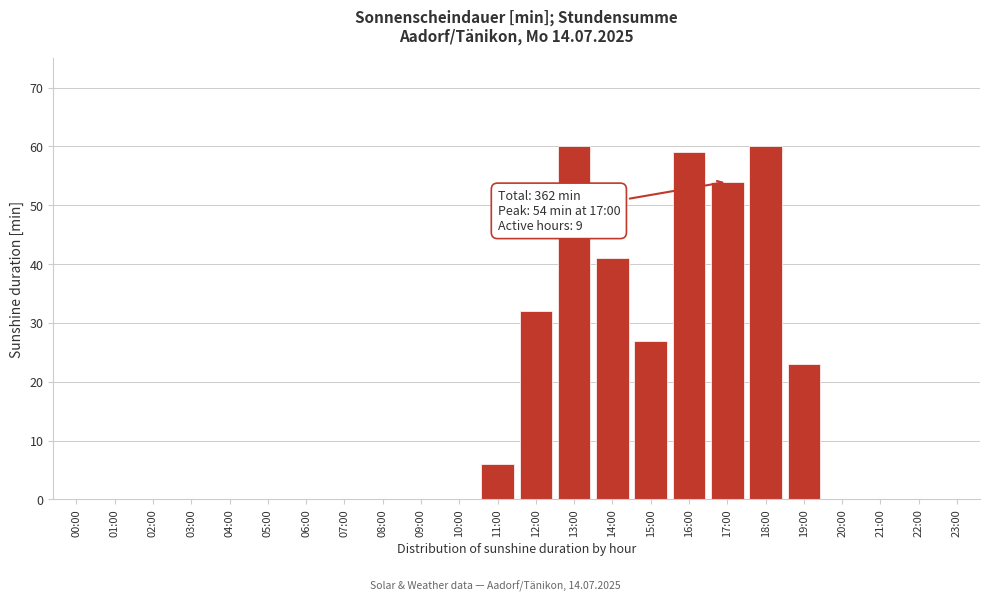

Reading left to right, list all the values displayed in this chart.

00:00=0	01:00=0	02:00=0	03:00=0	04:00=0	05:00=0	06:00=0	07:00=0	08:00=0	09:00=0	10:00=0	11:00=6	12:00=32	13:00=60	14:00=41	15:00=27	16:00=59	17:00=54	18:00=60	19:00=23	20:00=0	21:00=0	22:00=0	23:00=0